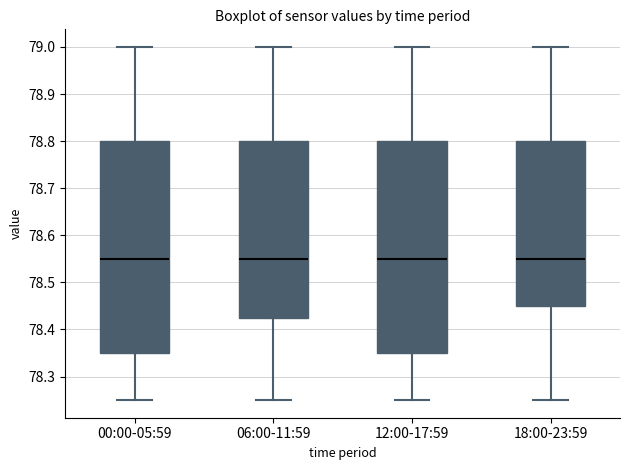

Reading left to right, read every box against the y-axis: the position of its median line, the range the box covers, and the ends of its whiskers. The values are not printed on the chart, so give them approximately, as read against the axis.

00:00-05:59: median 78.55, box 78.35 to 78.80, whiskers 78.25 to 79.00
06:00-11:59: median 78.55, box 78.43 to 78.80, whiskers 78.25 to 79.00
12:00-17:59: median 78.55, box 78.35 to 78.80, whiskers 78.25 to 79.00
18:00-23:59: median 78.55, box 78.45 to 78.80, whiskers 78.25 to 79.00